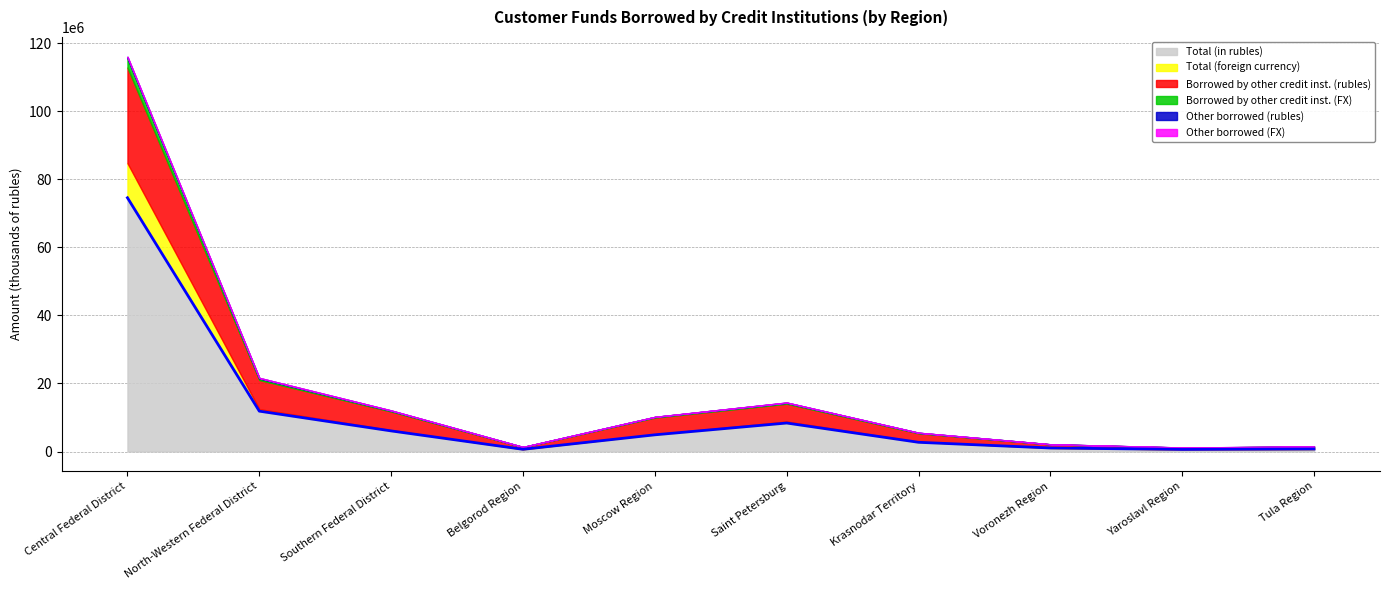

The value of Borrowed by other credit inst. (rubles) at North-Western Federal District is 5324285. True or false?

False